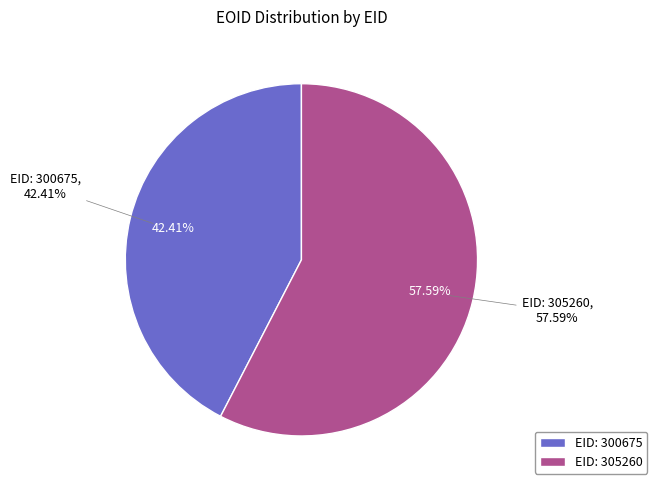

Is it true that 300675 is 42% of the pie?

True